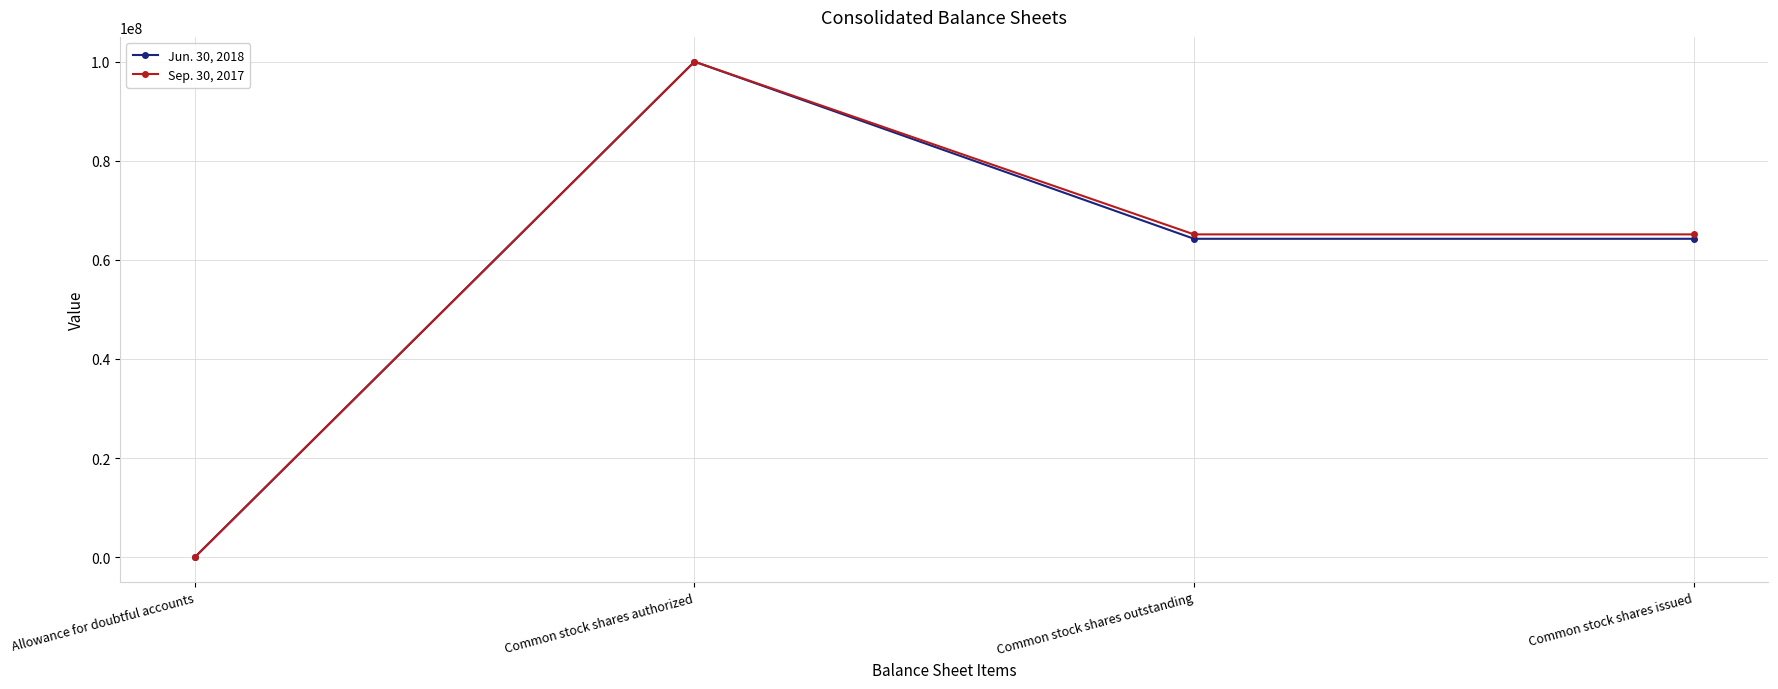

True or false: Jun. 30, 2018 has a value of 98861383 at Common stock shares issued.

False